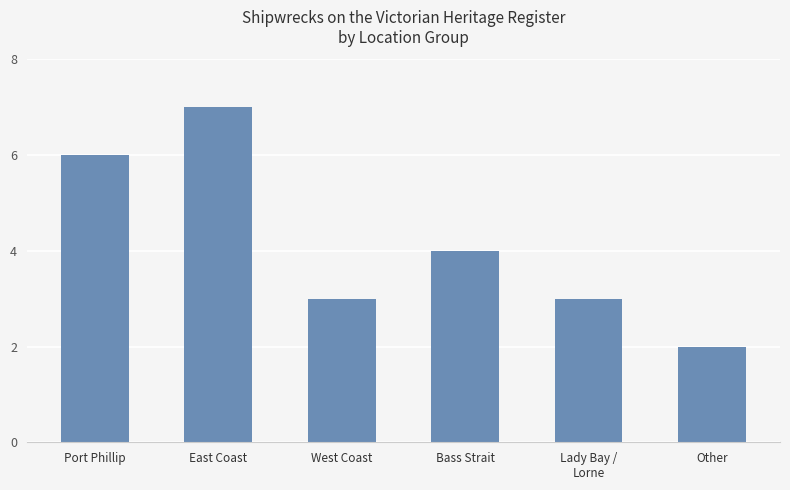

What is the value of the 4th bar from the left?

4